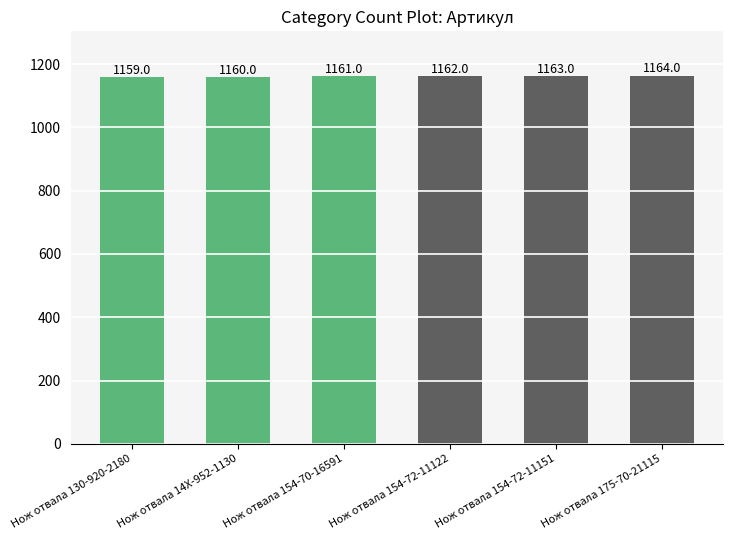

How many values are between 1160 and 1163?

4